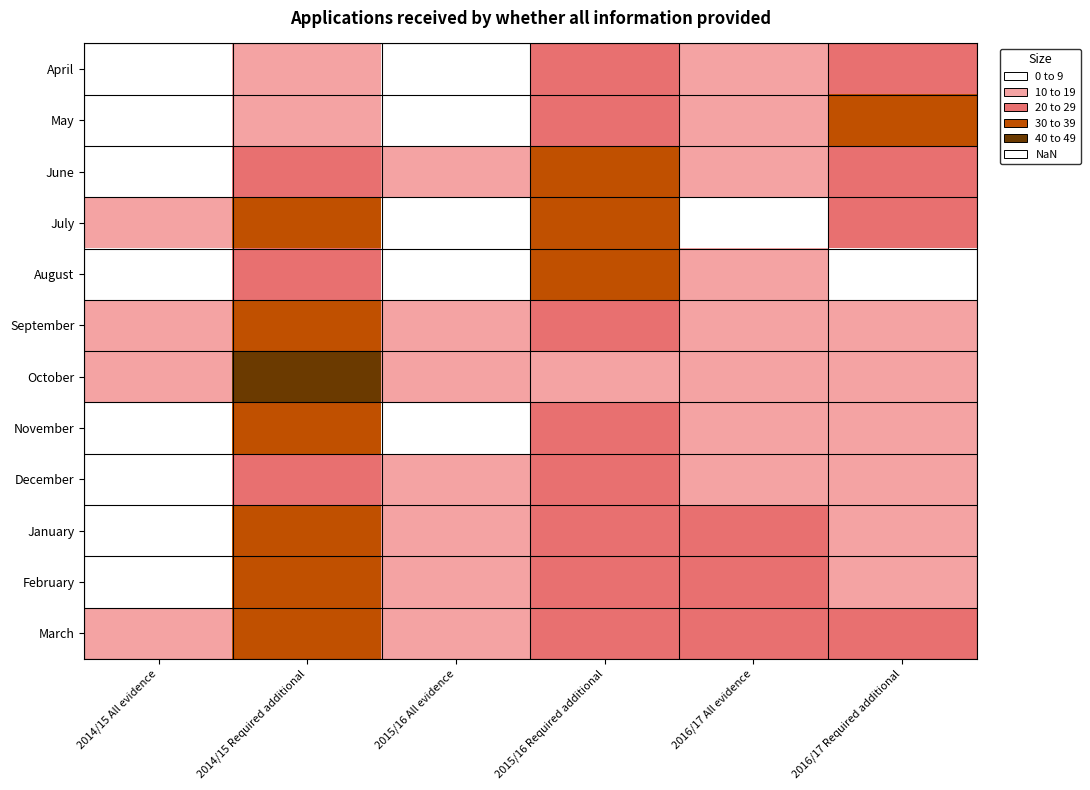

What is the sum of all August values?

80.0